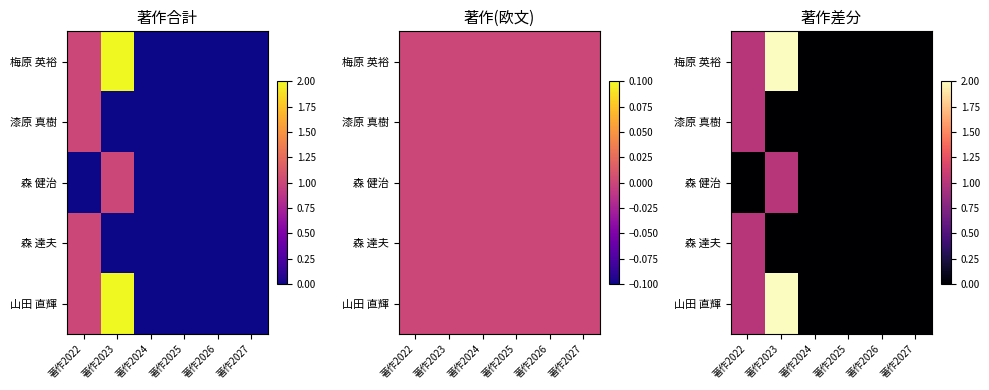

At which label is 森 達夫 closest to 0?

著作2023